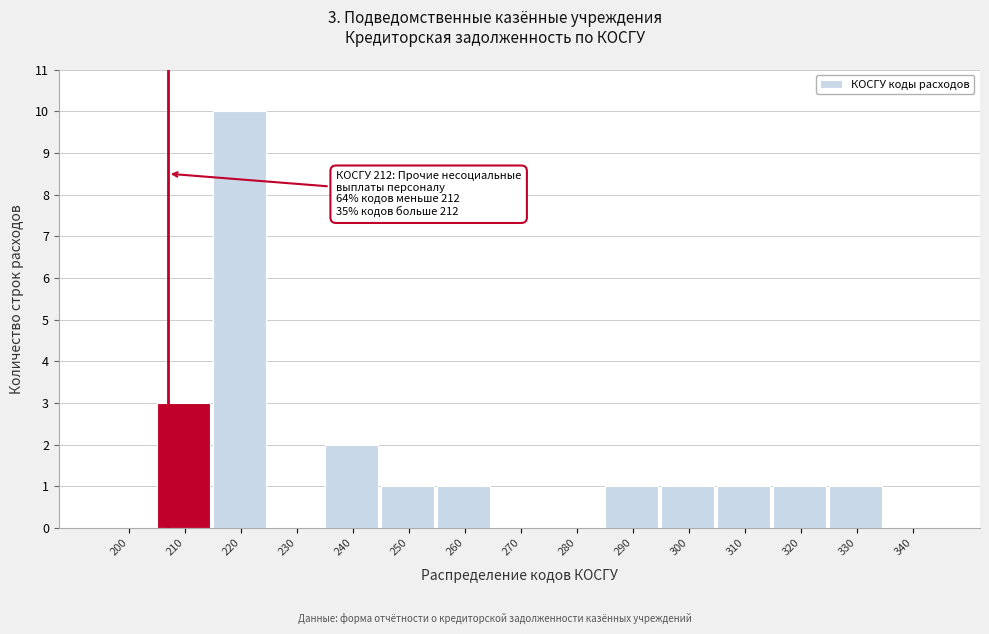

Reading left to right, list all the values displayed in this chart.

200=0	210=3	220=10	230=0	240=2	250=1	260=1	270=0	280=0	290=1	300=1	310=1	320=1	330=1	340=0